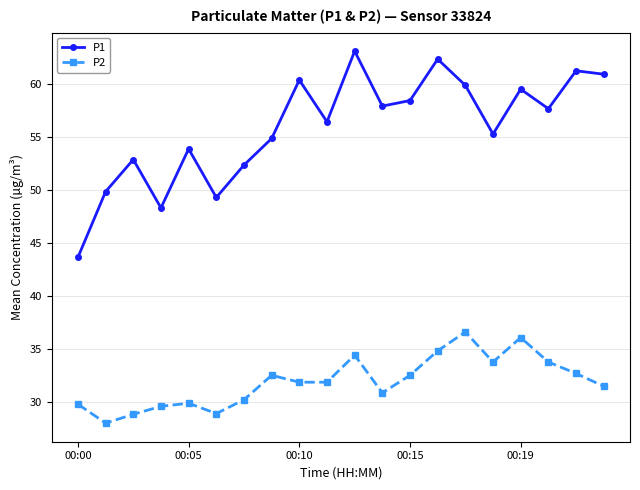

What is the difference between the maximum and minimum values in the P1 series?

19.4